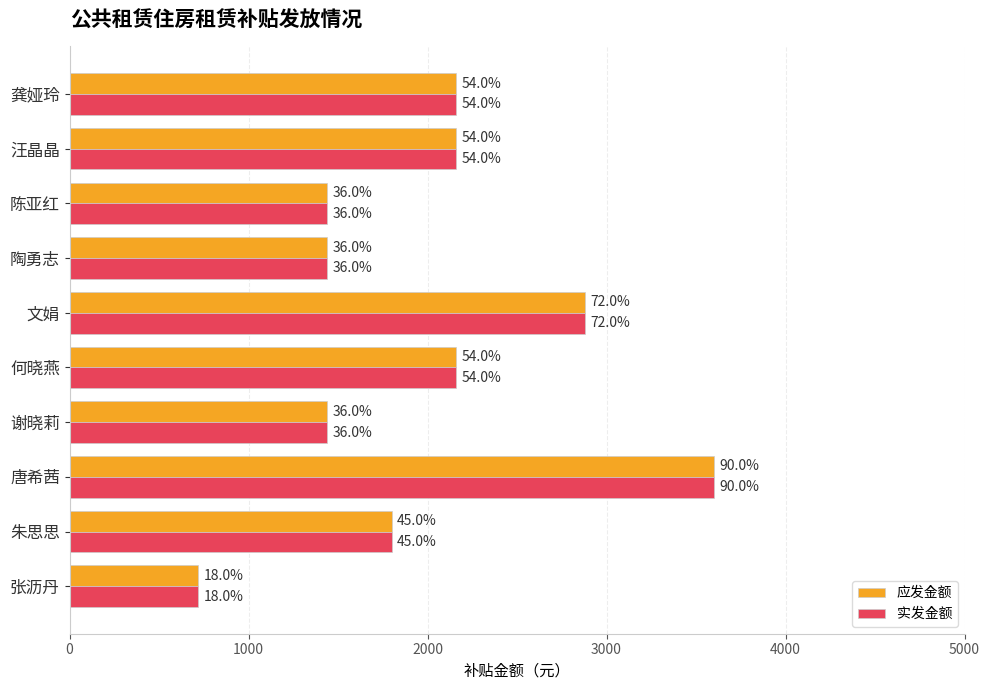

What are all the series names shown in the legend?

应发金额, 实发金额